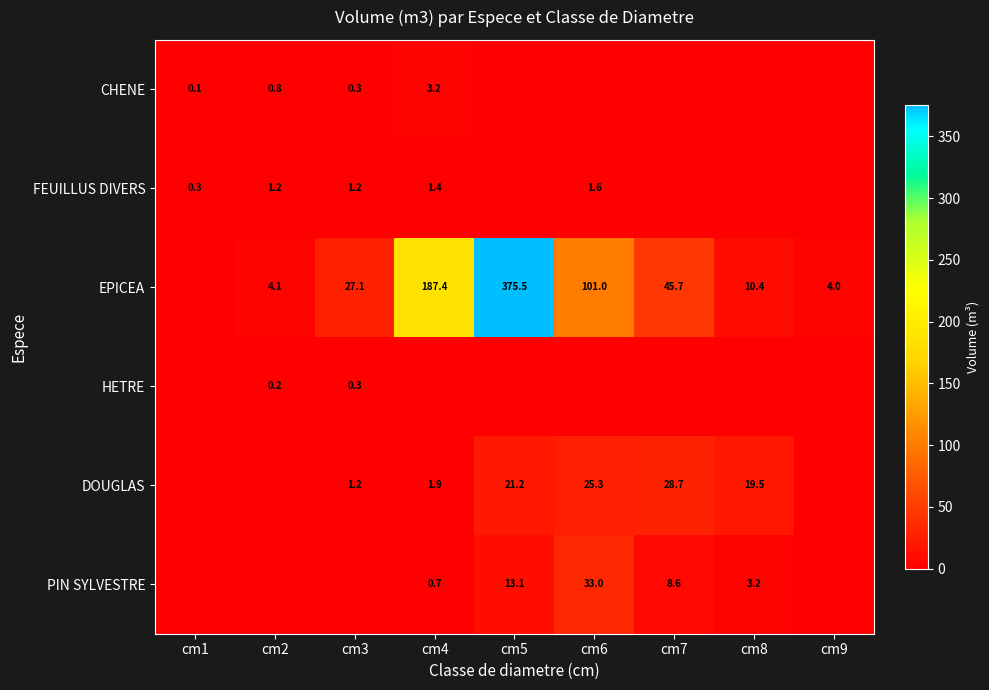

What is the spread (max minus min) of values at cm7?

45.7